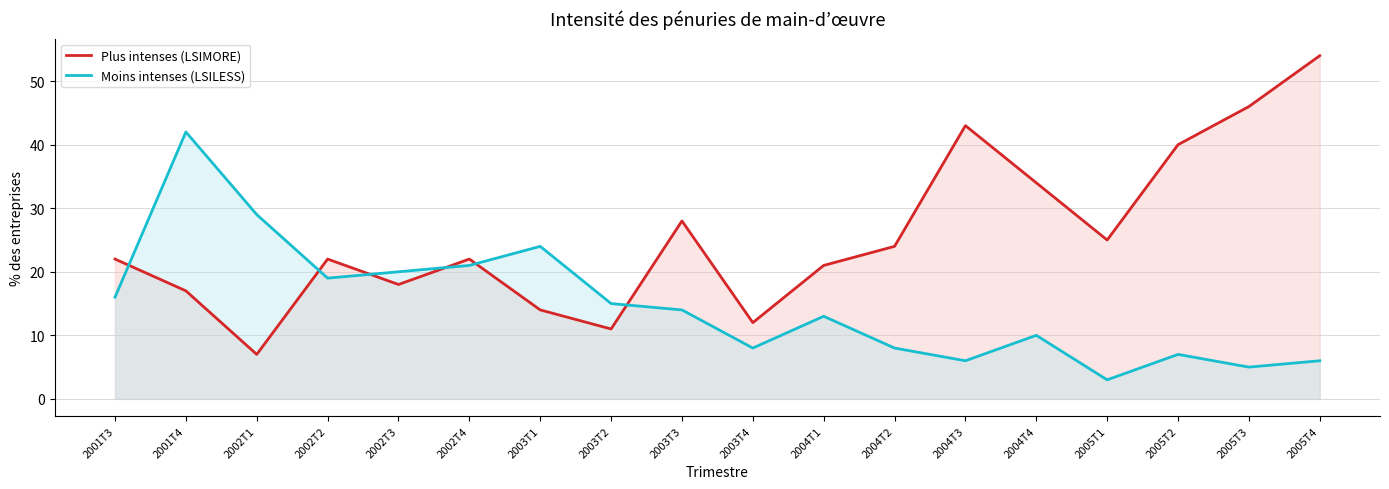

The value of Moins intenses (LSILESS) at 2005T3 is 3. True or false?

False